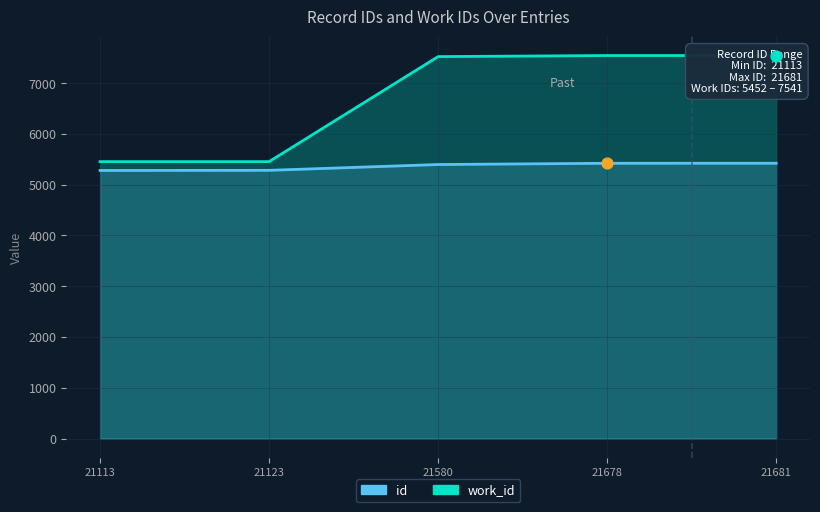

What is the total value across all series at 21580?

12915.0